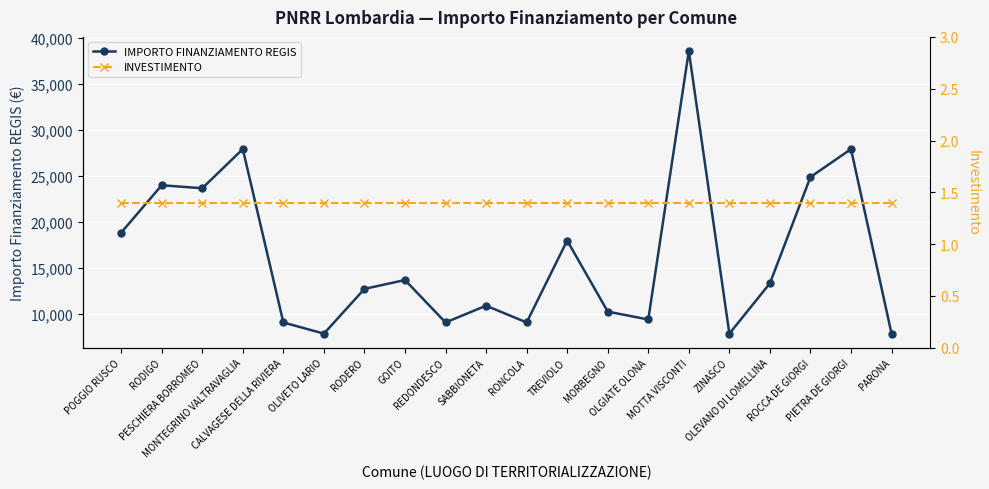

True or false: INVESTIMENTO has a value of 2.1 at PESCHIERA BORROMEO.

False